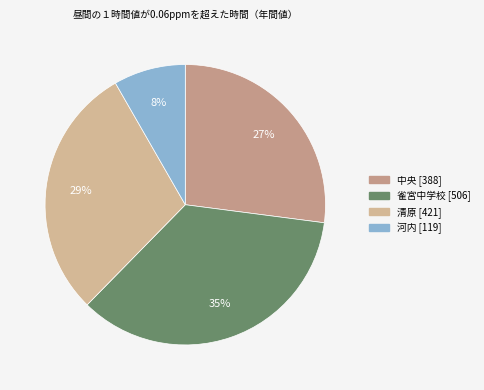

What is the smallest slice in the pie chart?

河内